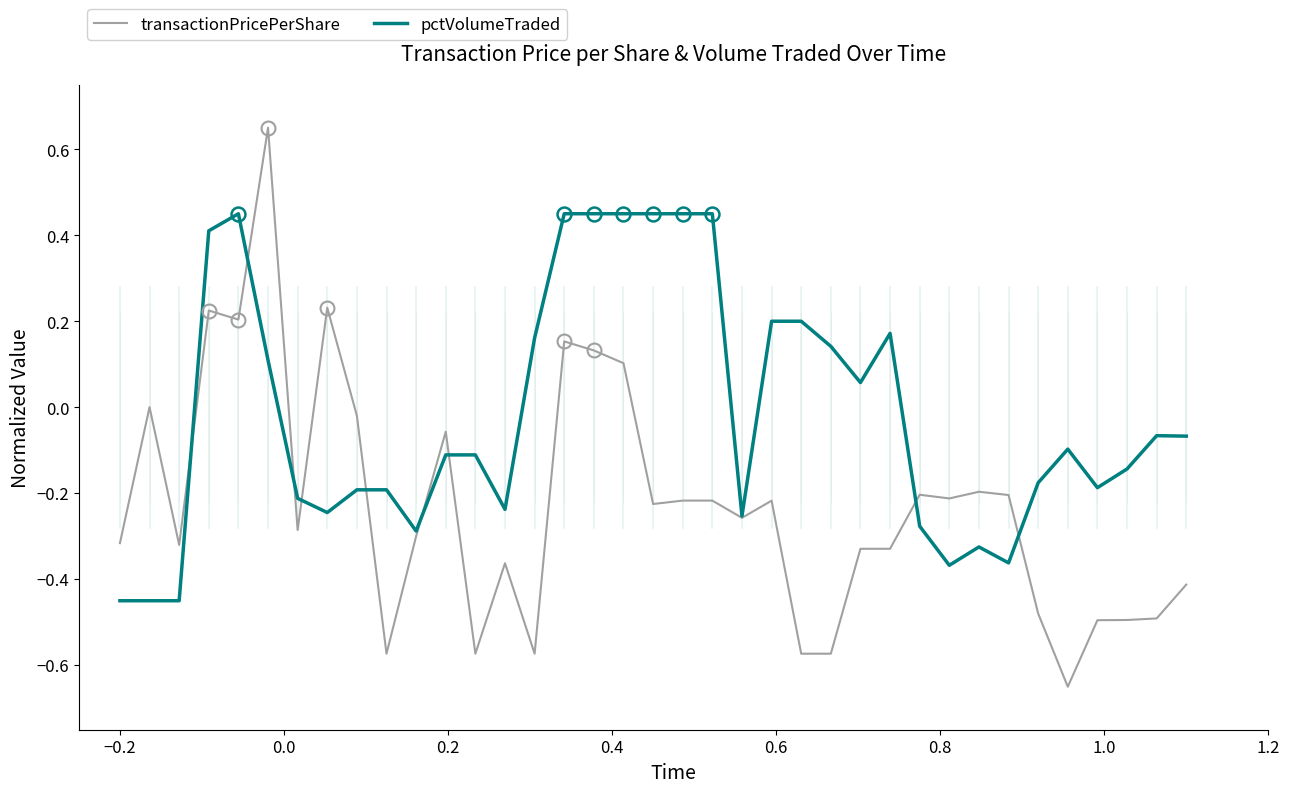

True or false: pctVolumeTraded and transactionPricePerShare cross at least once.

True